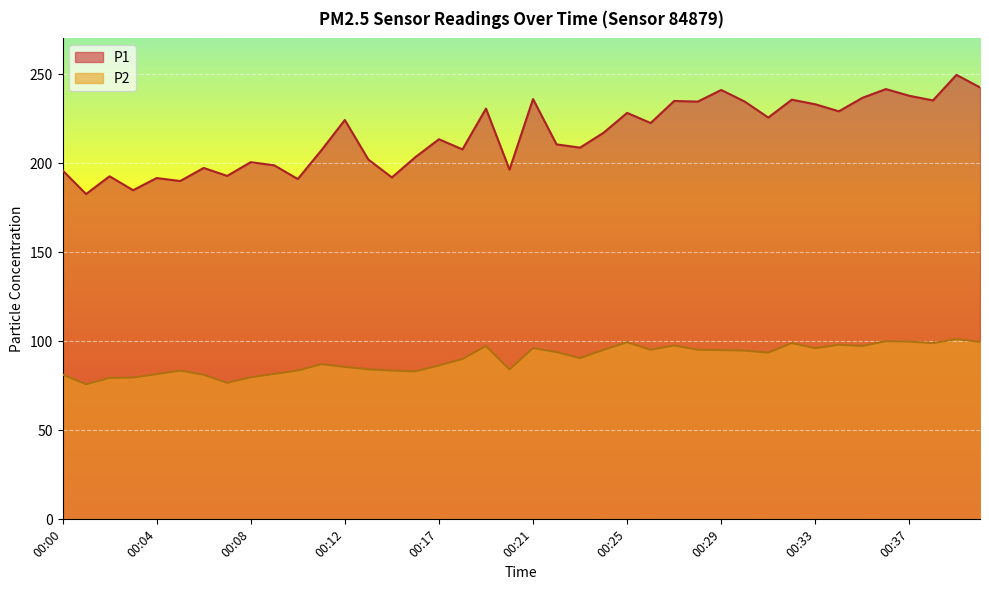

Reading left to right, what are all the values shown in this chart?

P1: 195.9	182.6	192.6	184.8	191.6	189.9	197.3	192.8	200.5	198.8	191.1	207.1	224.2	202.0	191.9	203.4	213.4	207.7	230.6	196.3	235.9	210.5	208.7	217.1	228.2	222.5	234.9	234.5	241.1	234.5	225.6	235.6	233.0	229.1	236.6	241.6	237.8	235.2	249.5	242.5
P2: 81.3	75.8	79.4	79.6	81.5	83.5	81.2	76.7	79.8	81.7	83.5	87.1	85.6	84.2	83.5	83.1	86.4	90.0	97.3	84.1	96.1	93.9	90.5	95.2	99.4	95.2	97.6	95.2	95.0	94.7	93.6	99.0	96.1	98.0	97.3	100.0	99.8	99.0	101.2	99.6